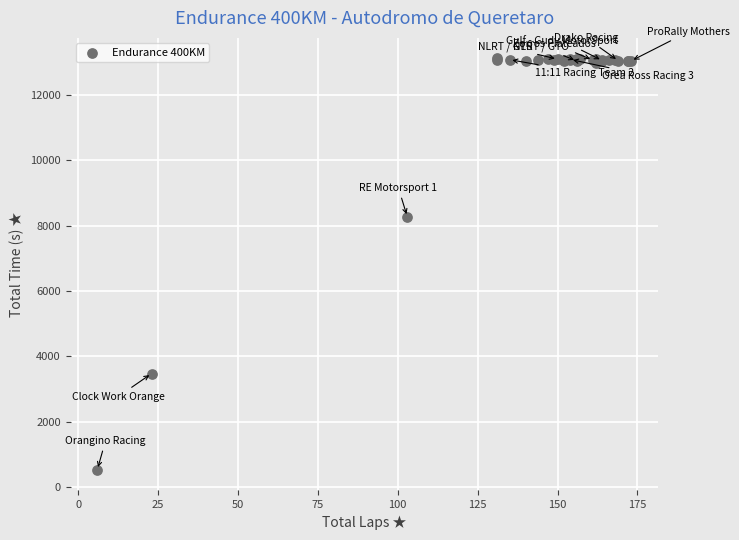

What Y value in the scatter plot is closest to 6825?

8272.1